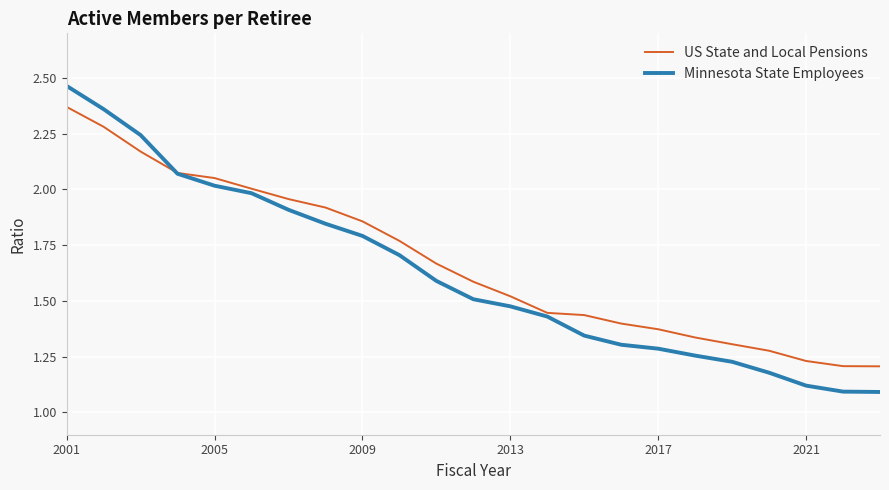

Which series ends up on top after the final intersection of US State and Local Pensions and Minnesota State Employees?

US State and Local Pensions